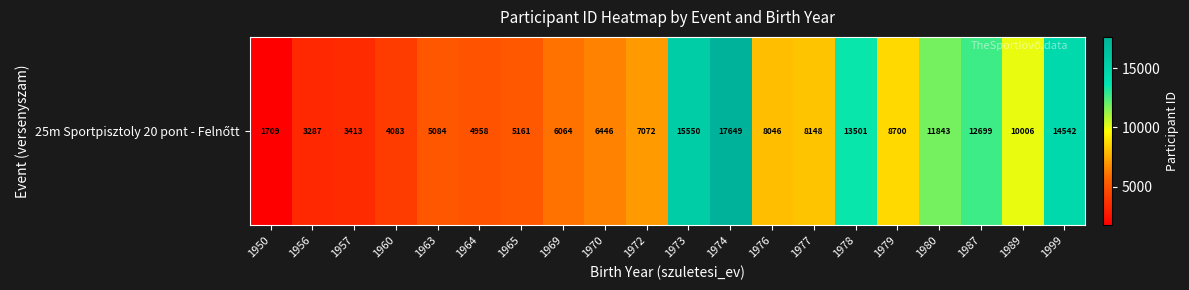

Is it true that the value at 1956 is 1038?

False